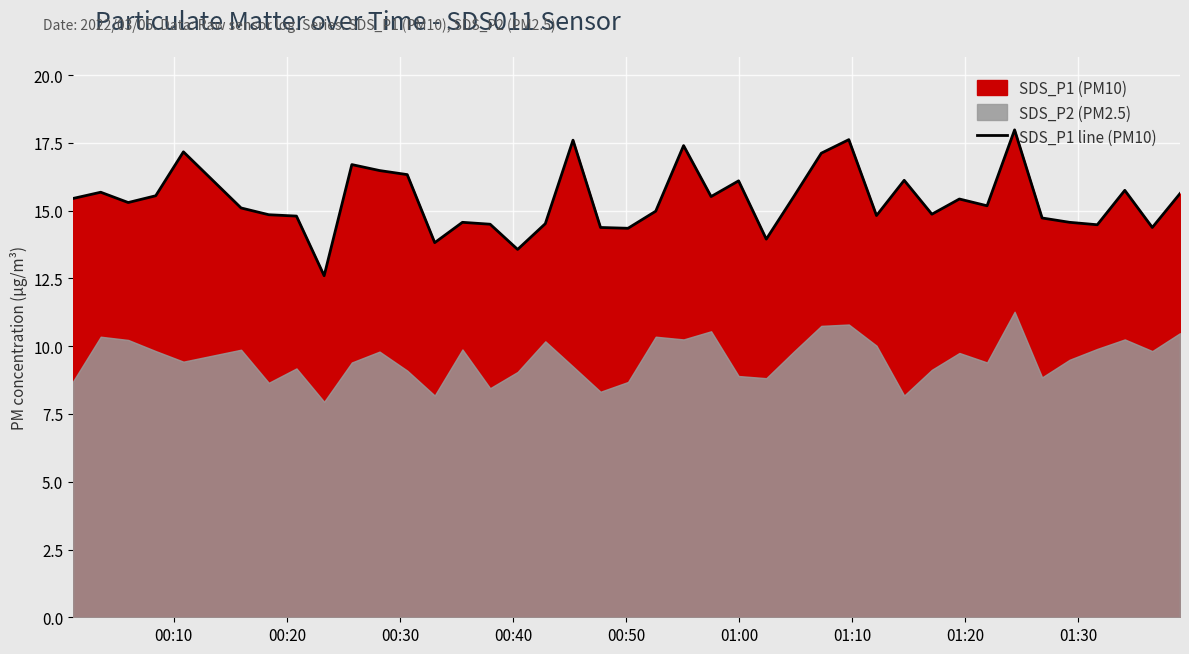

How many interior local peaks (higher than both neighbors) does the data have?

12